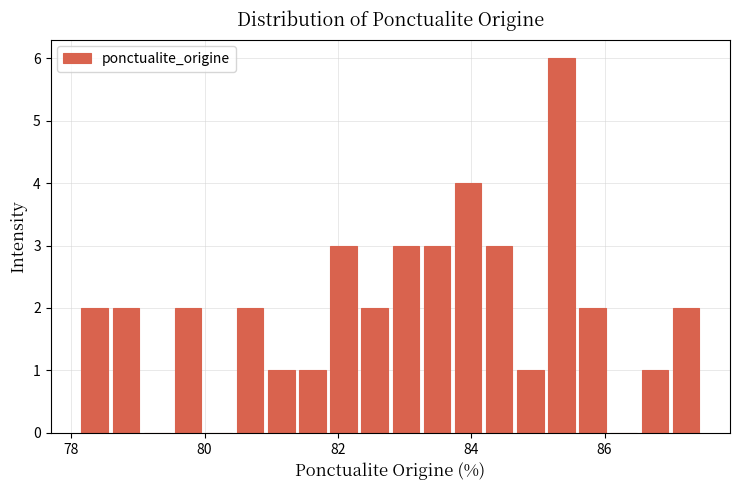

Around what value on the x-axis is the tallest bar? Give the approximate position of its centre, as read against the axis.

85.4